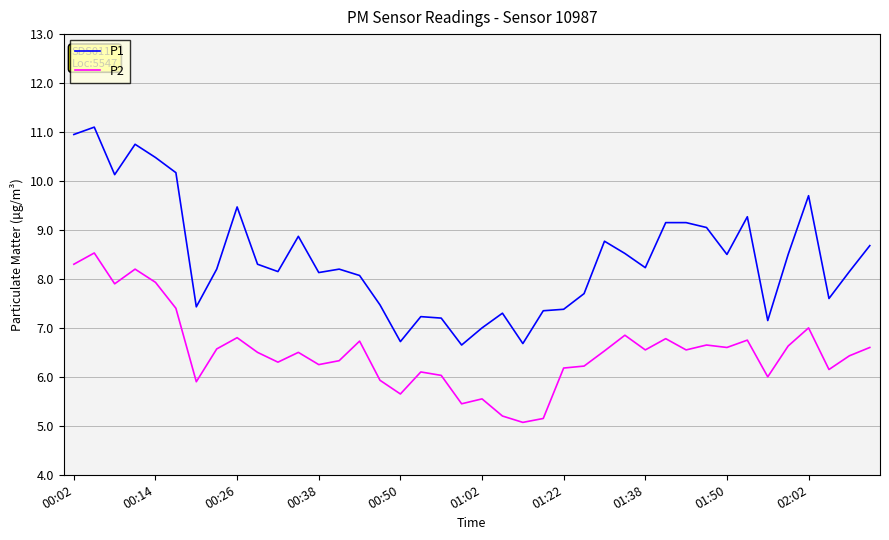

Which series has the largest range (max minus min)?

P1